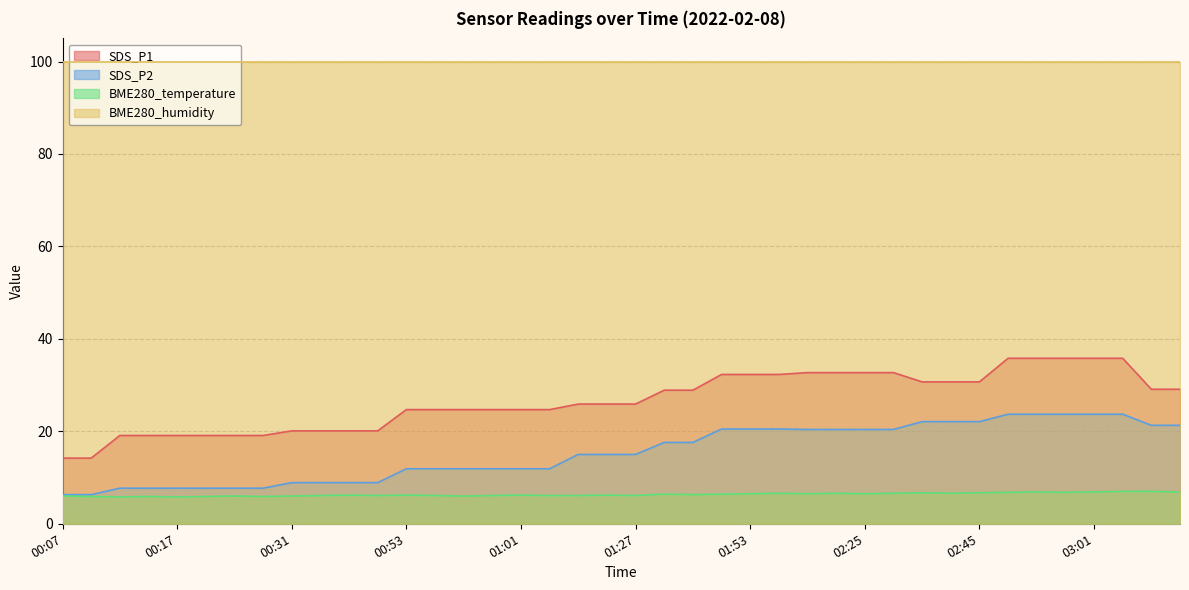

True or false: SDS_P1 and SDS_P2 intersect in this chart.

False